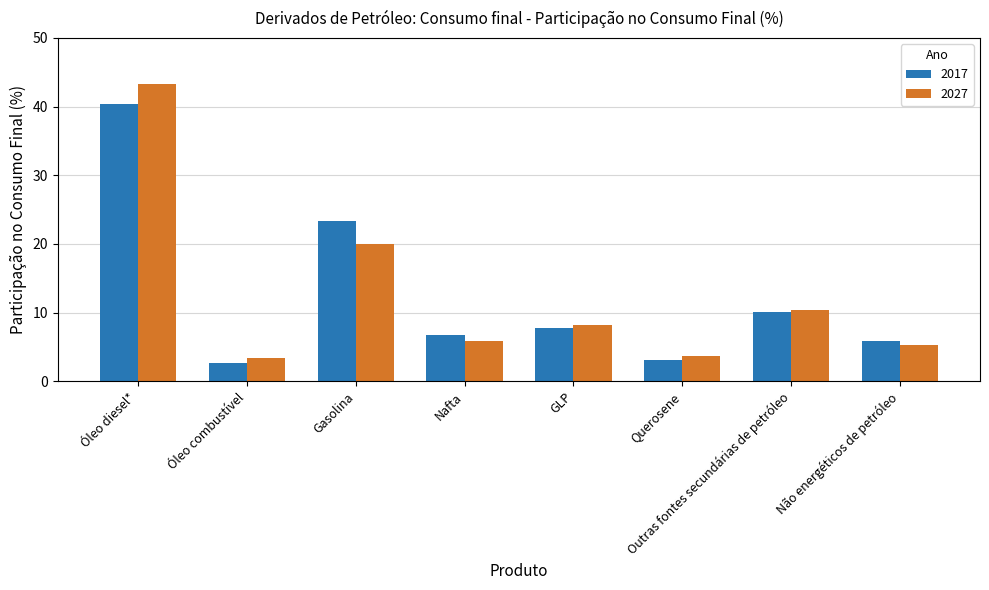

Reading left to right, extract all data points from this chart.

2017: 40.4	2.6	23.3	6.7	7.8	3.1	10.1	5.9
2027: 43.3	3.4	19.9	5.8	8.2	3.7	10.3	5.3